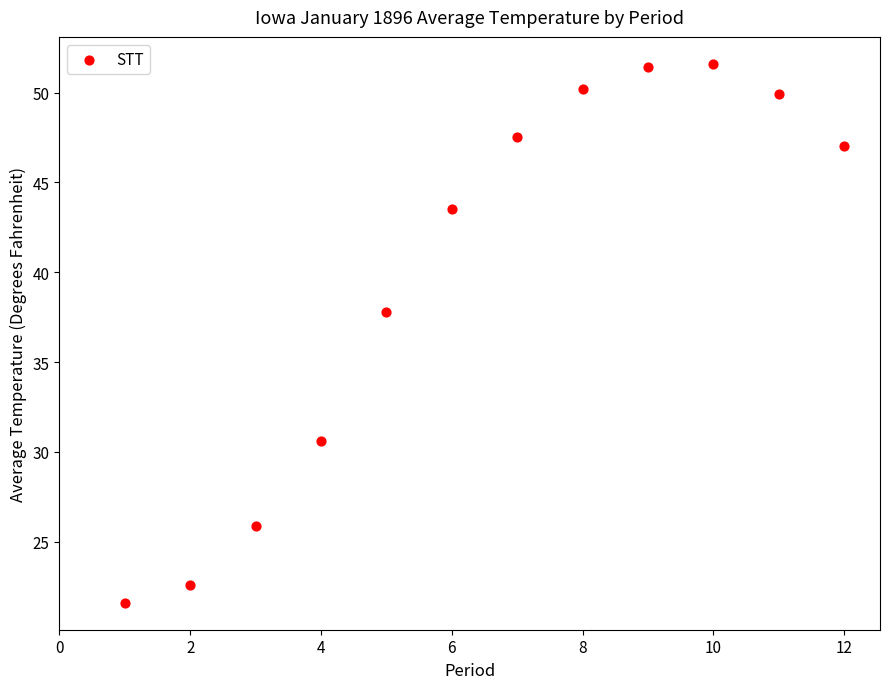

What Y value in the scatter plot is closest to 36?

37.8